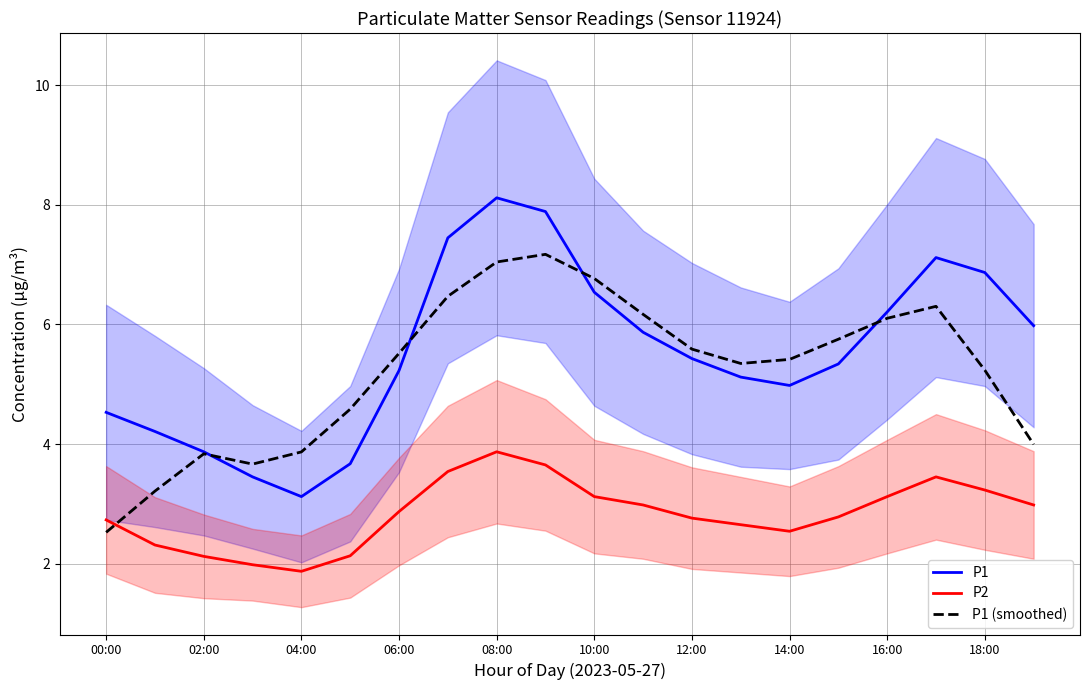

Reading right to left, list all the values displayed in this chart.

P1: 6.0	6.9	7.1	6.2	5.3	5.0	5.1	5.4	5.9	6.5	7.9	8.1	7.5	5.2	3.7	3.1	3.5	3.9	4.2	4.5
P2: 3.0	3.2	3.5	3.1	2.8	2.5	2.6	2.8	3.0	3.1	3.6	3.9	3.5	2.9	2.1	1.9	2.0	2.1	2.3	2.7
P1 (smoothed): 4.0	5.2	6.3	6.1	5.8	5.4	5.3	5.6	6.2	6.8	7.2	7.0	6.5	5.5	4.6	3.9	3.7	3.8	3.2	2.5